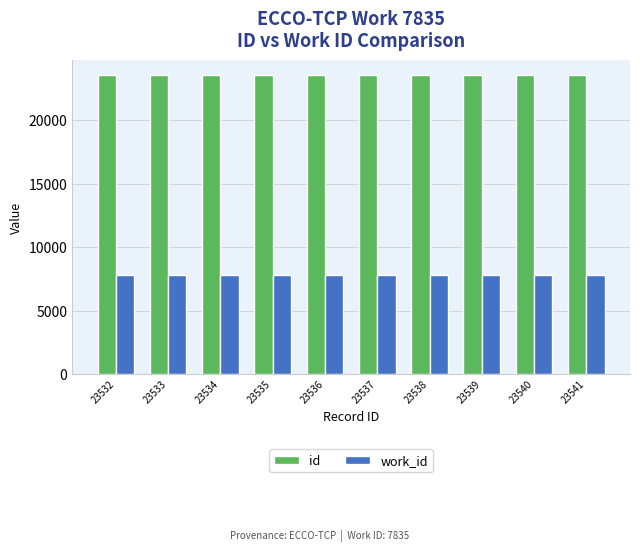

The value of work_id at 23540 is 7835. True or false?

True